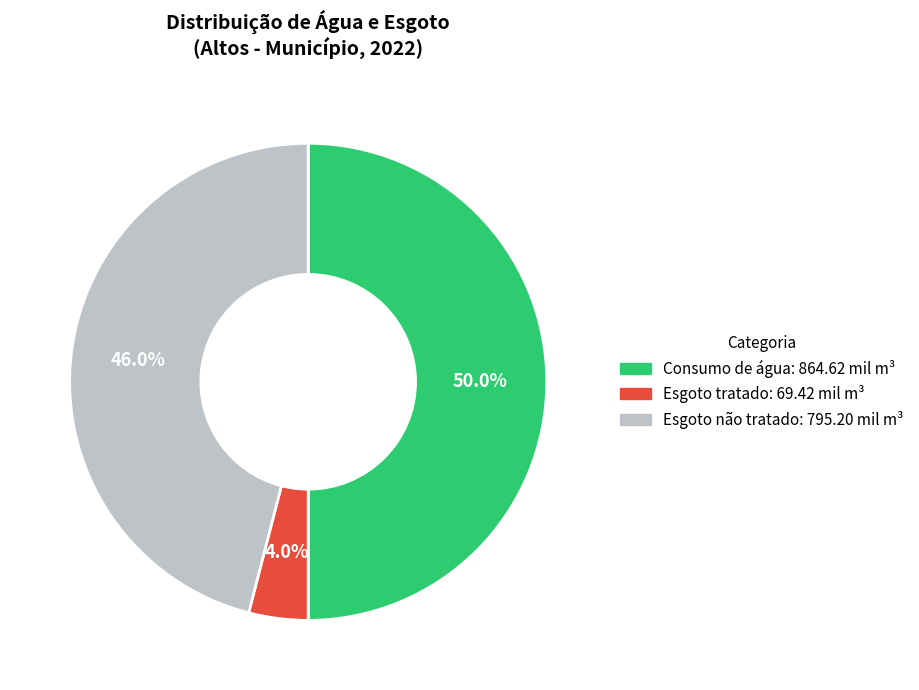

What is the smallest slice in the pie chart?

Esgoto tratado